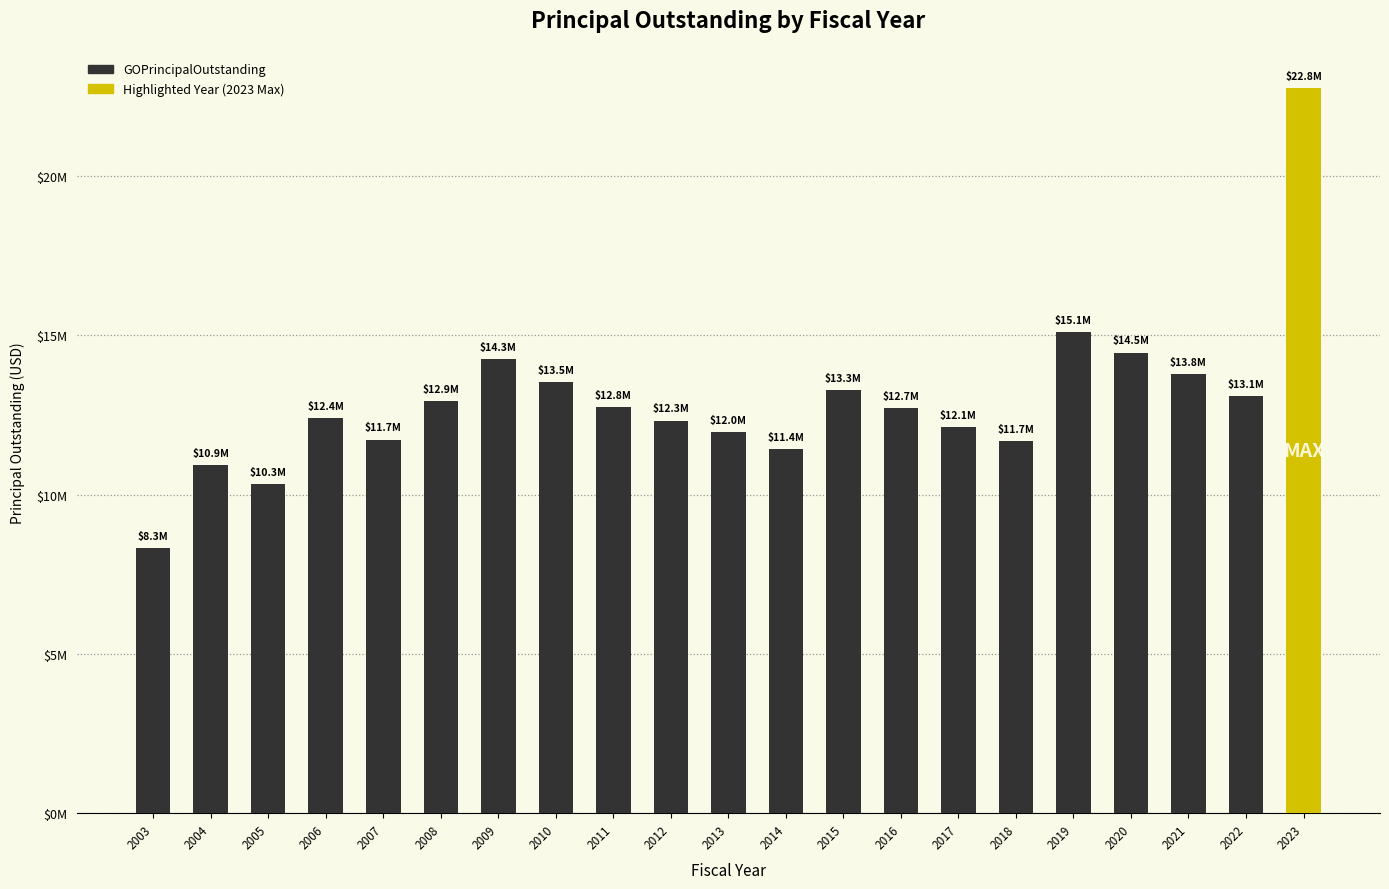

At which category does the chart reach its peak across all series?

2023